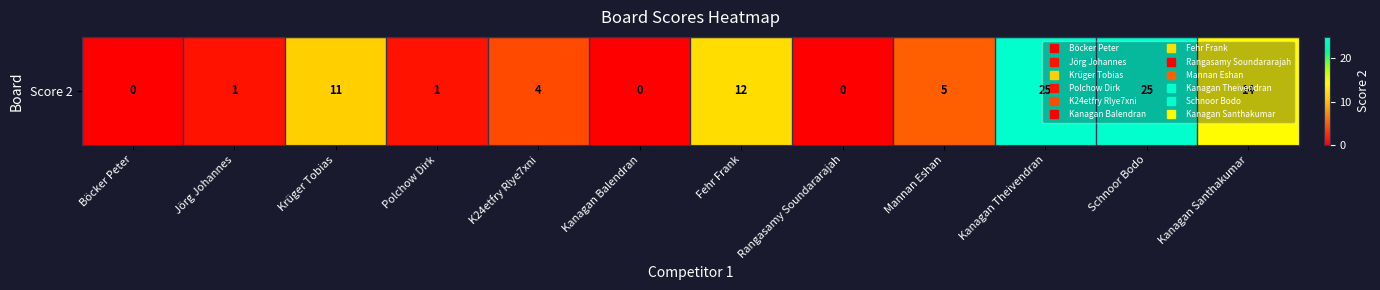

Between Kanagan Santhakumar and Polchow Dirk, which is larger?

Kanagan Santhakumar